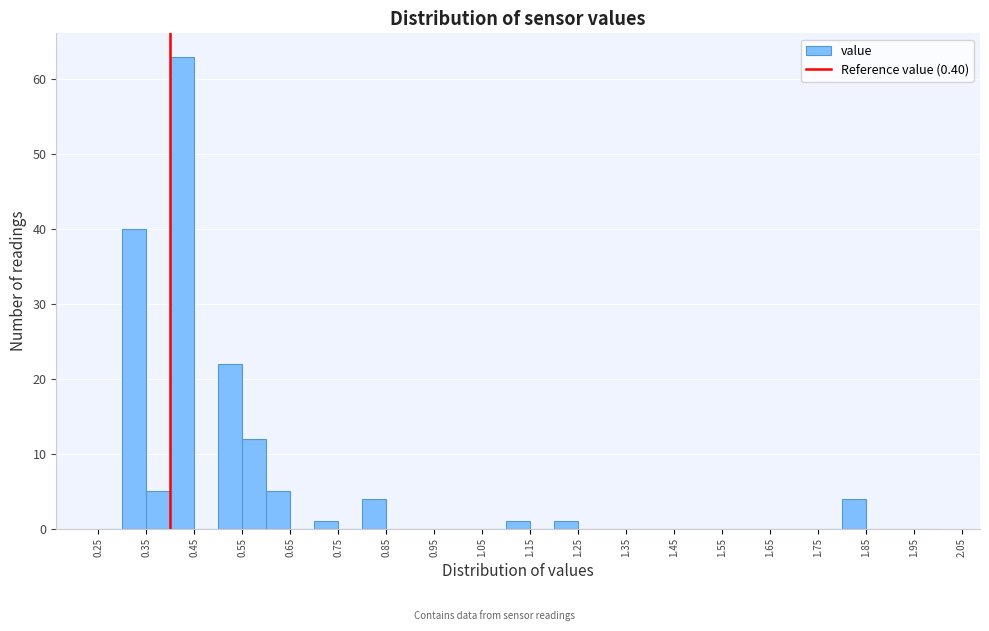

Reading left to right, list every bar in this chart as the range it spans on the x-axis followed by its height. The values are not printed on the chart, so give them approximately, as read against the axis.

0.25 to 0.30: 0
0.30 to 0.35: 40
0.35 to 0.40: 5
0.40 to 0.45: 63
0.45 to 0.50: 0
0.50 to 0.55: 22
0.55 to 0.60: 12
0.60 to 0.65: 5
0.65 to 0.70: 0
0.70 to 0.75: 1
0.75 to 0.80: 0
0.80 to 0.85: 4
0.85 to 0.90: 0
0.90 to 0.95: 0
0.95 to 1.00: 0
1.00 to 1.05: 0
1.05 to 1.10: 0
1.10 to 1.15: 1
1.15 to 1.20: 0
1.20 to 1.25: 1
1.25 to 1.30: 0
1.30 to 1.35: 0
1.35 to 1.40: 0
1.40 to 1.45: 0
1.45 to 1.50: 0
1.50 to 1.55: 0
1.55 to 1.60: 0
1.60 to 1.65: 0
1.65 to 1.70: 0
1.70 to 1.75: 0
1.75 to 1.80: 0
1.80 to 1.85: 4
1.85 to 1.90: 0
1.90 to 1.95: 0
1.95 to 2.00: 0